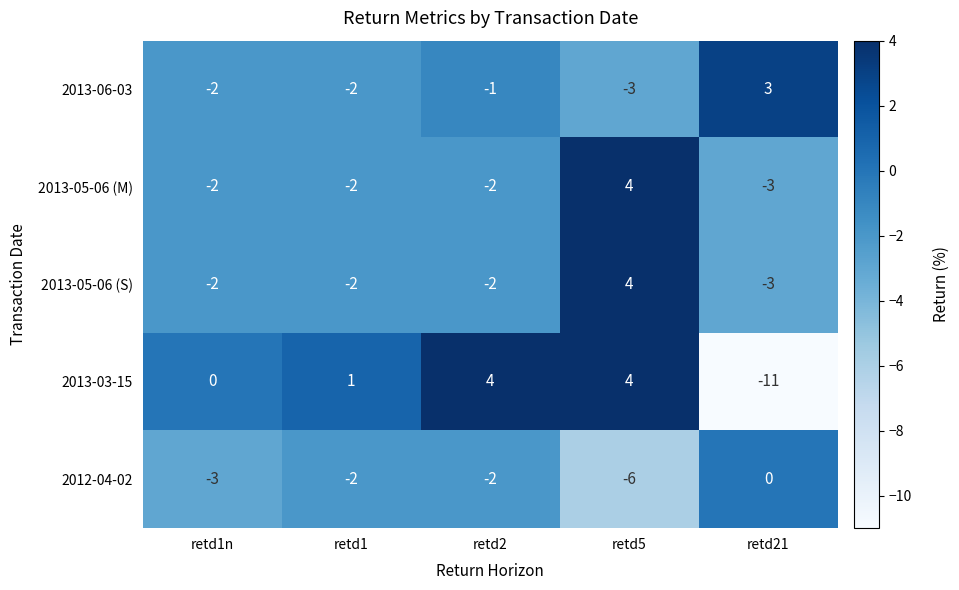

Which series has the largest total across all categories?

2013-03-15